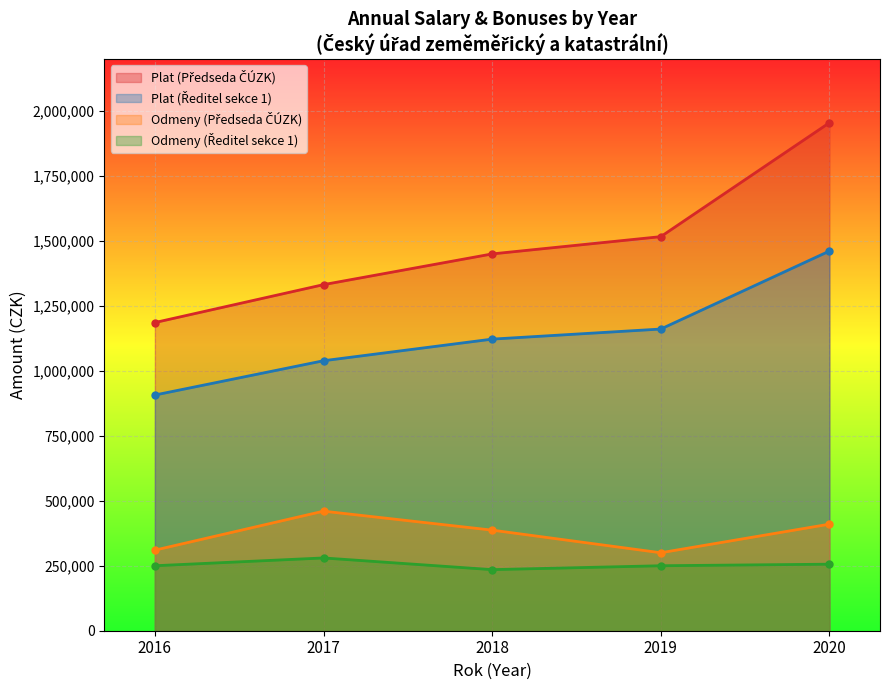

What is the total value across all series at 2016?

2652447